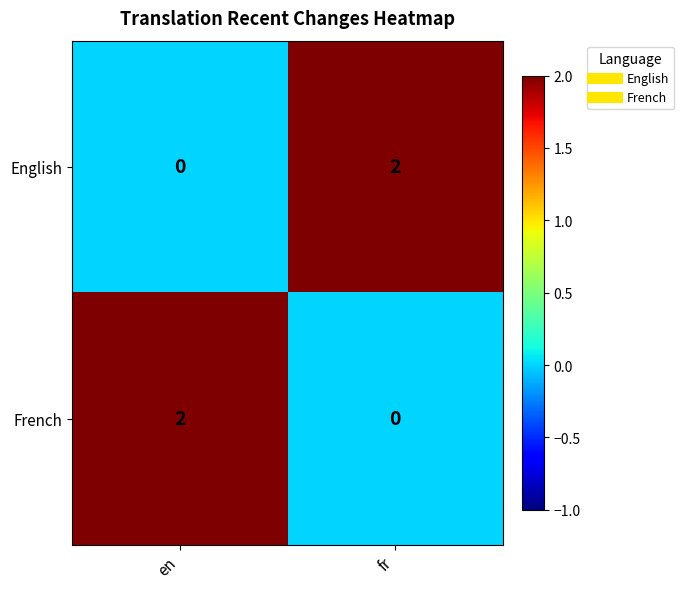

List the labels in order of French value, largest first.

en, fr